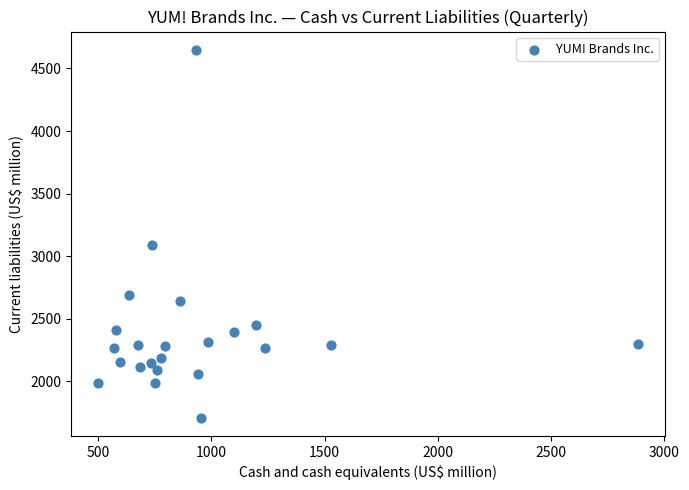

What is the range of Y values (max minus min)?

2937